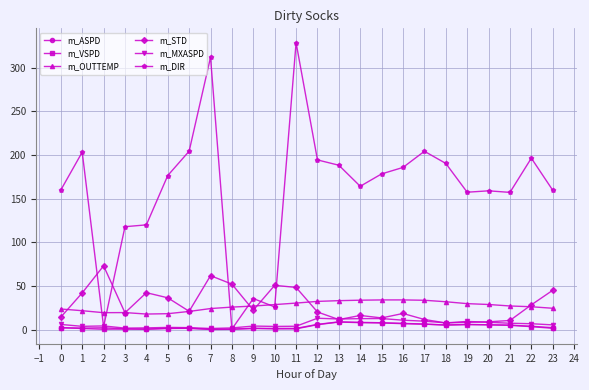

How many values in the m_STD series are below 21?

12